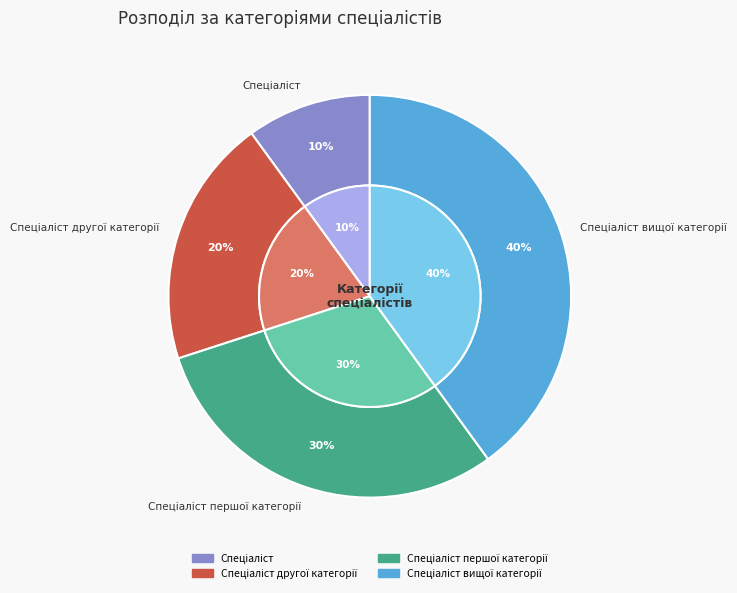

Does Спеціаліст другої категорії account for over 50% of the chart?

No